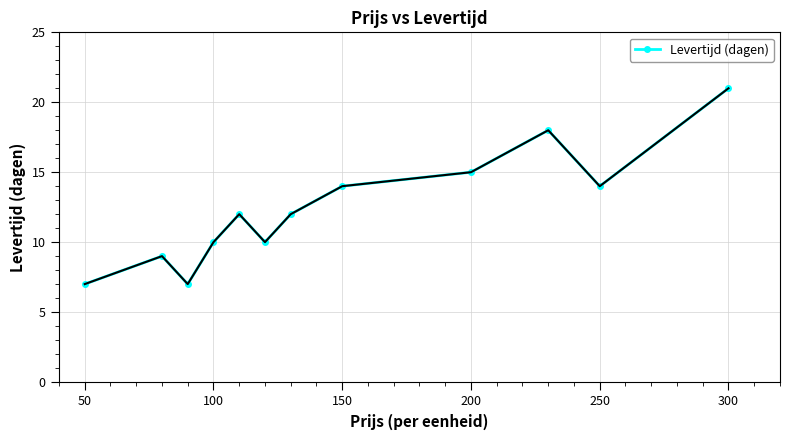

What is the maximum value shown in the chart?

21